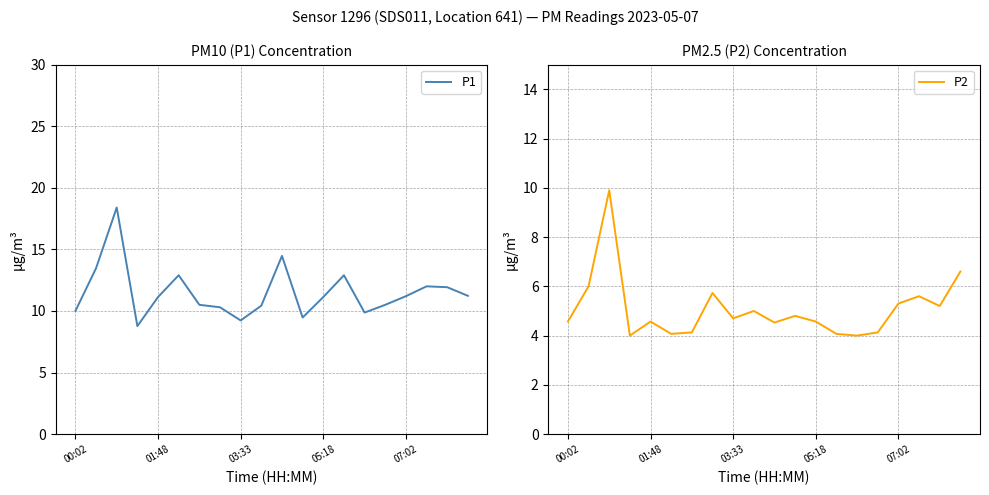

What is the average value of the P1 series?

11.5